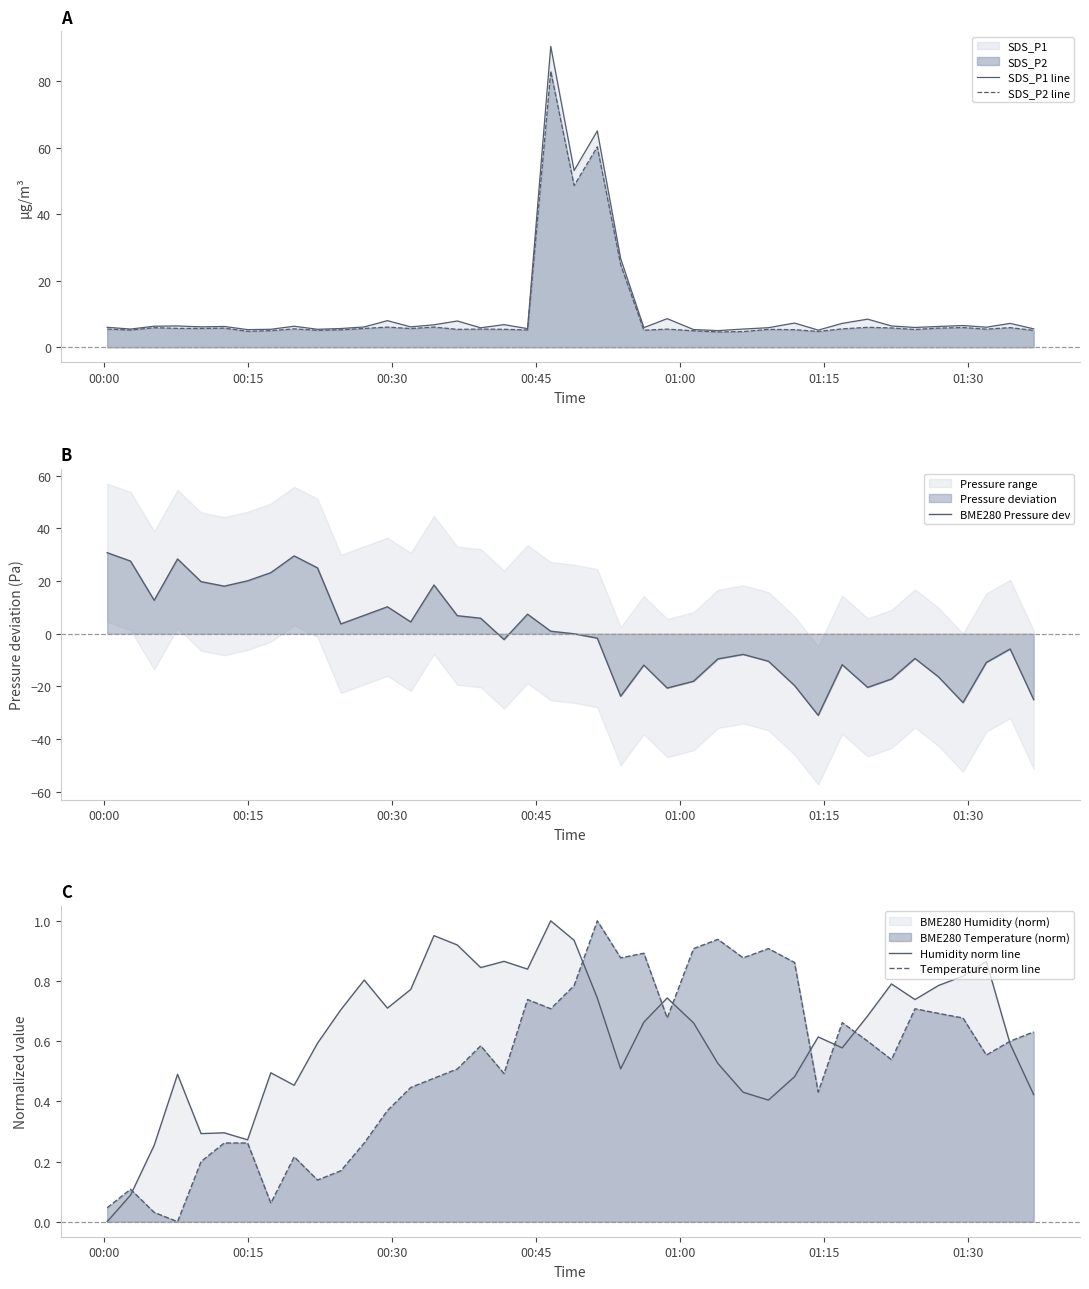

What is the maximum value for SDS_P2 line?

83.1